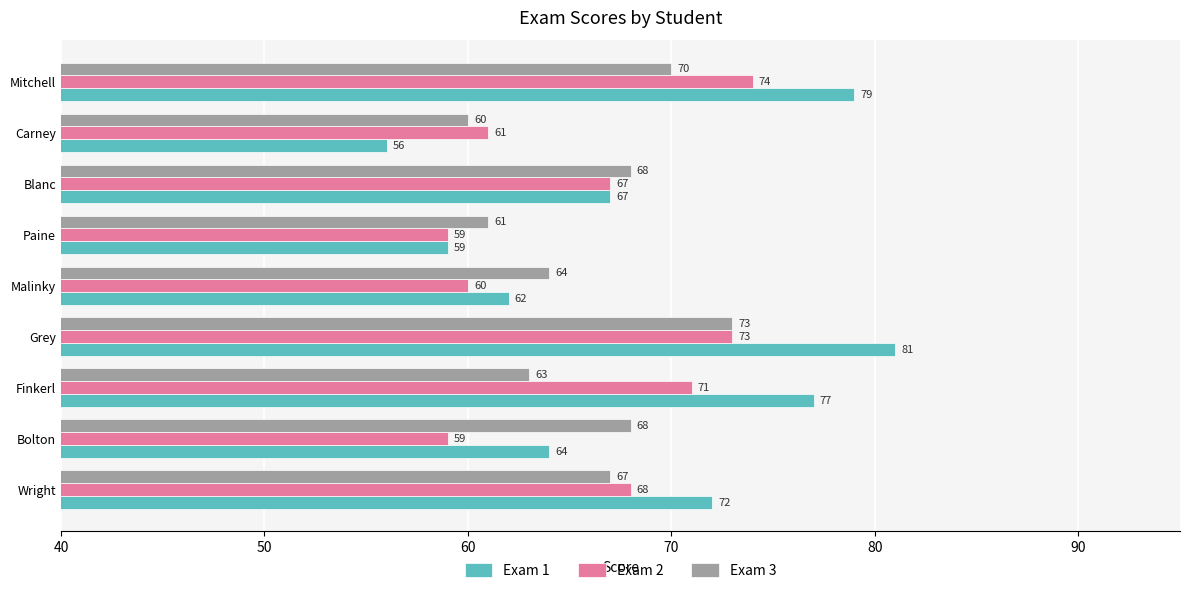

What is the total value across all series at Malinky?

186